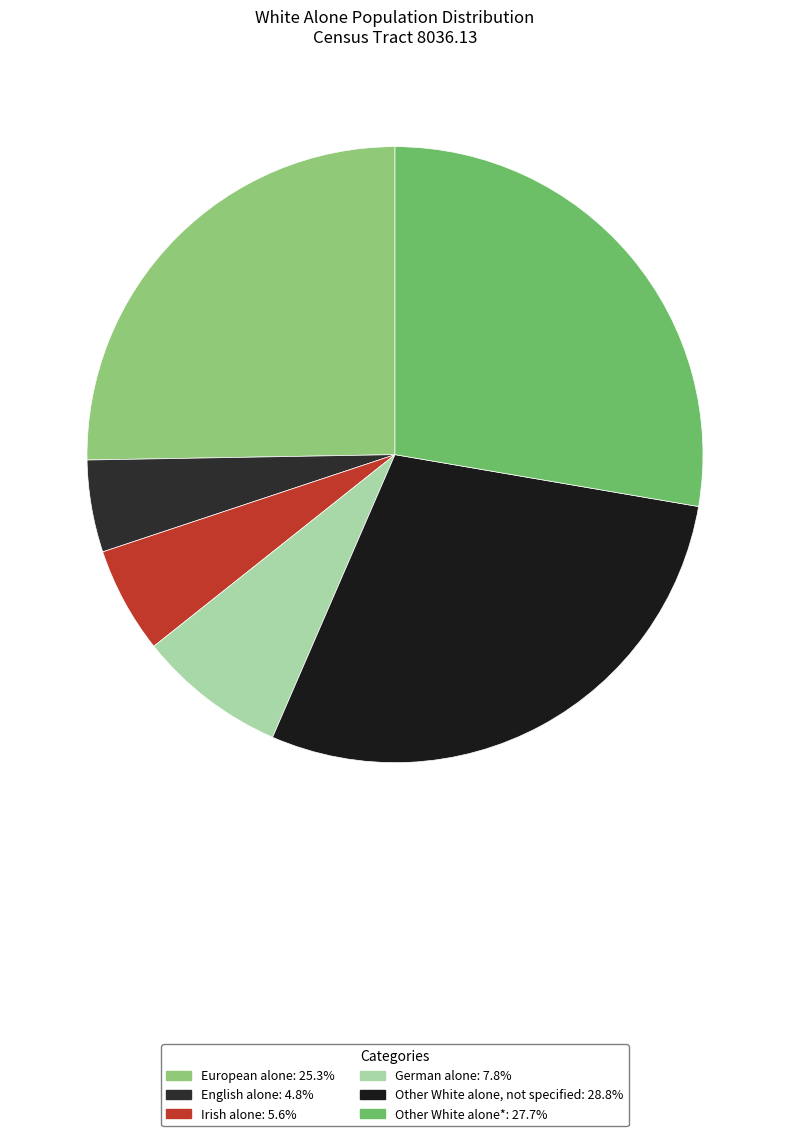

Count the number of slices in the pie.

6